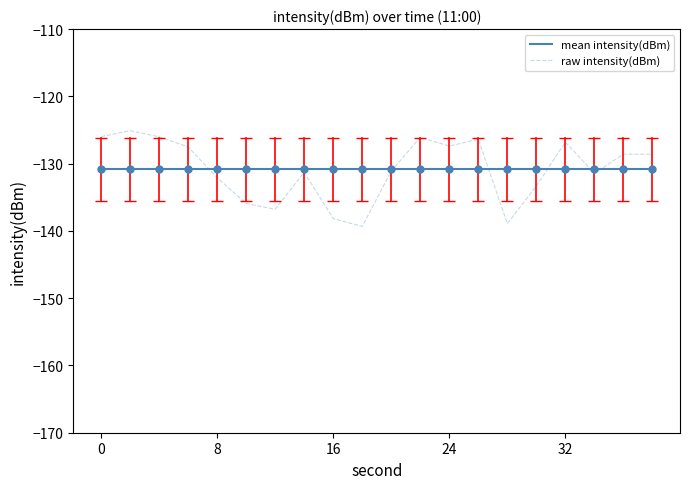

What is the sum of all raw intensity(dBm) values?

-2616.8